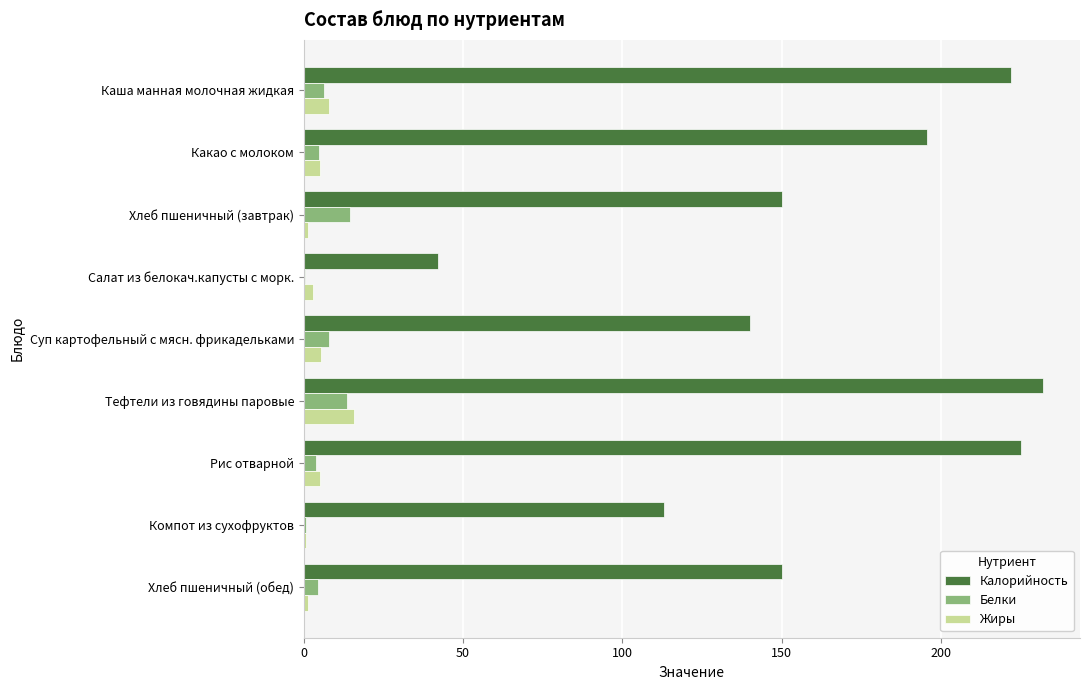

Which series has the largest total across all categories?

Калорийность